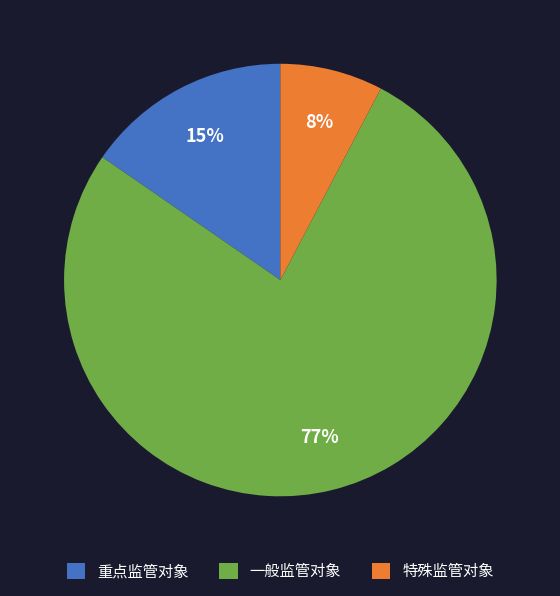

Do 一般监管对象 and 重点监管对象 together represent more than half of the pie?

Yes